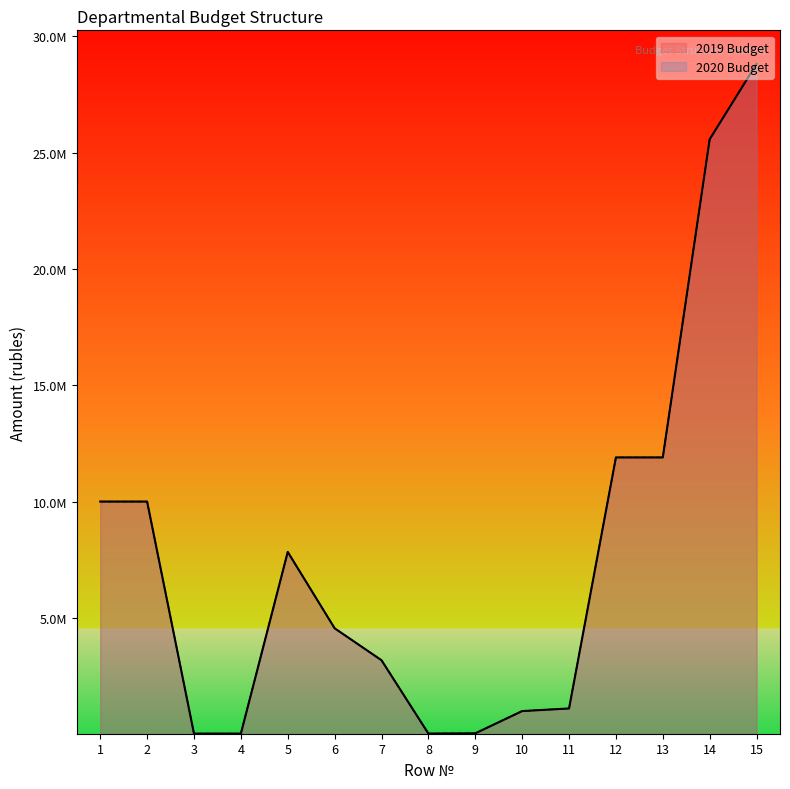

Does the chart display data point markers on the line(s)?

No